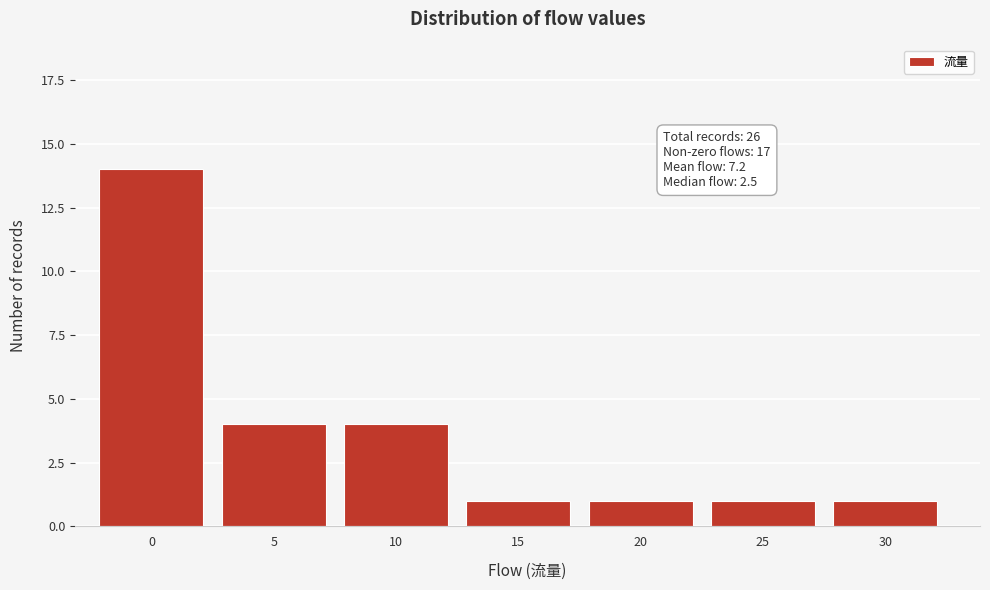

Reading left to right, transcribe all the data shown in this chart.

0=14	5=4	10=4	15=1	20=1	25=1	30=1